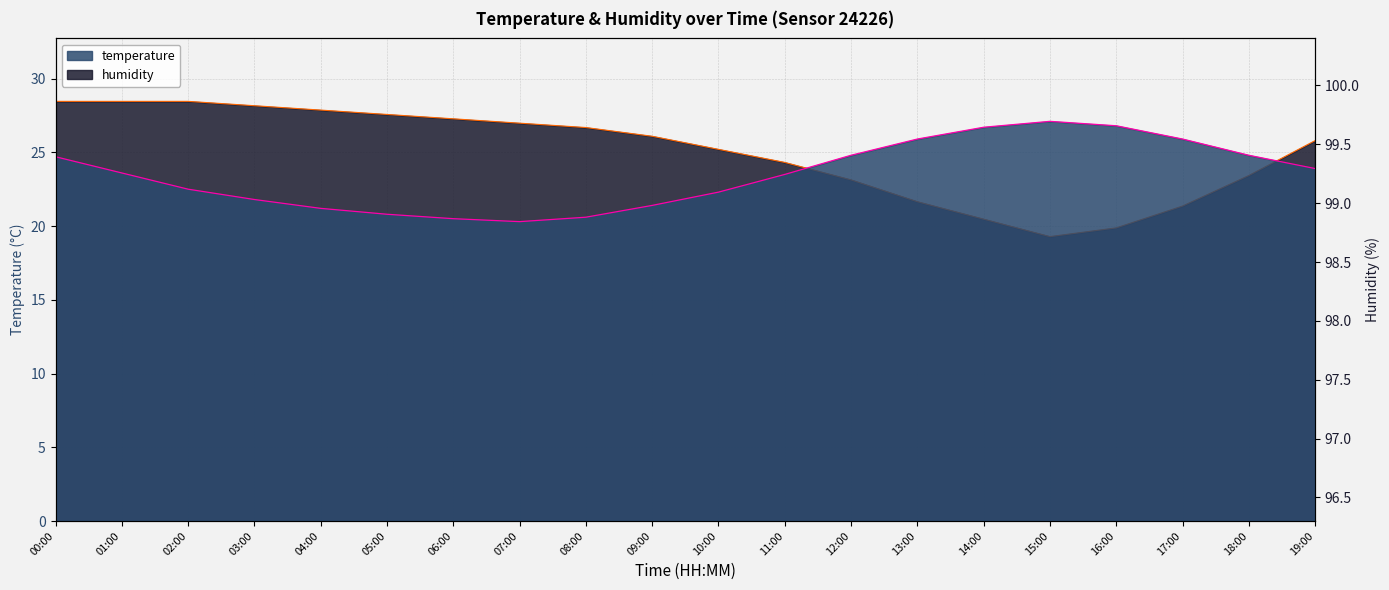

What position from the right is 03:00?

17